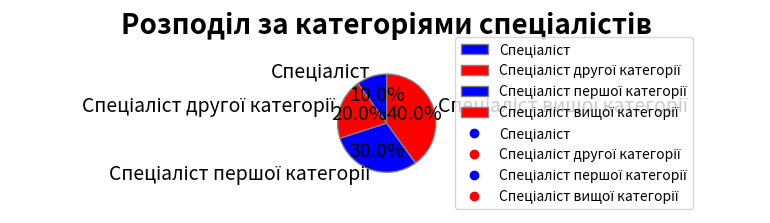

Is there a majority slice in this chart?

No